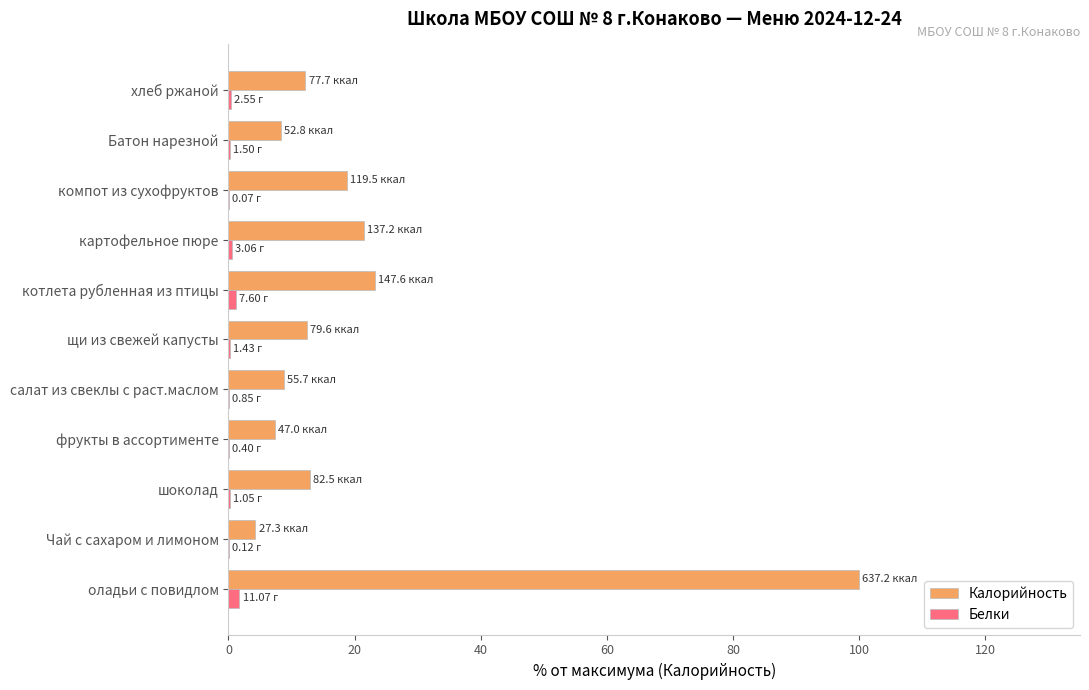

Which category has the highest value in the Калорийность series?

оладьи с повидлом